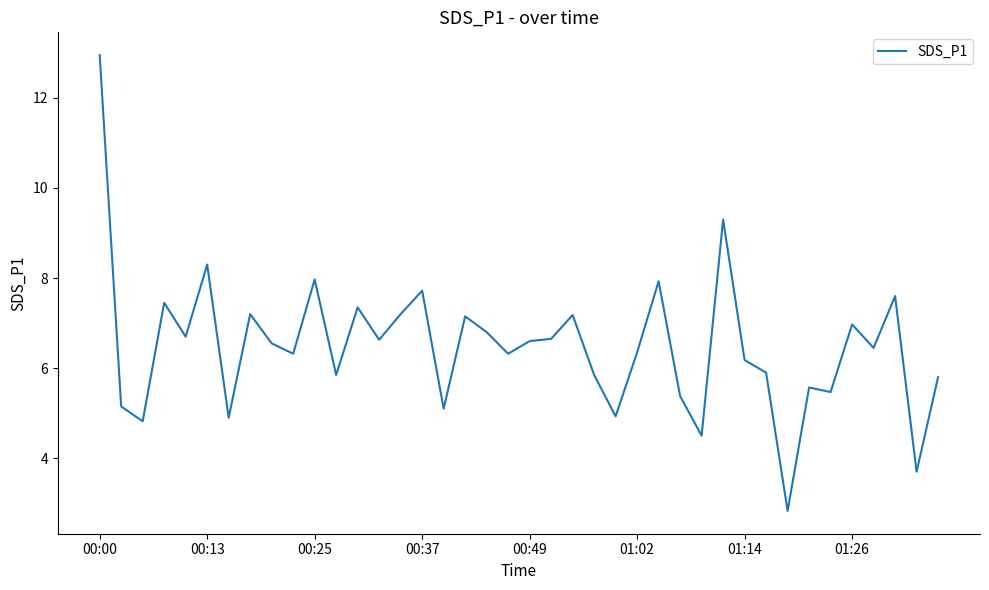

What is the minimum value shown in the chart?

2.8